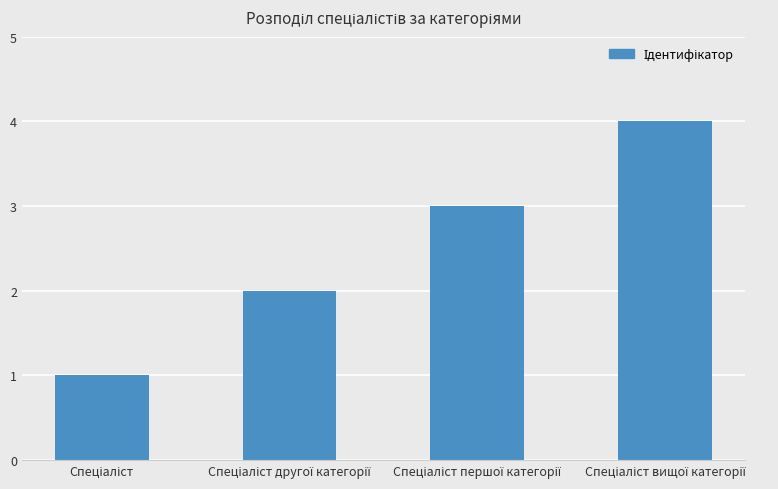

Count the values in the range 2 to 4.

3